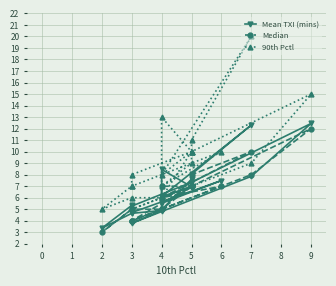

True or false: Median has a value of 9.8 at 5.

False